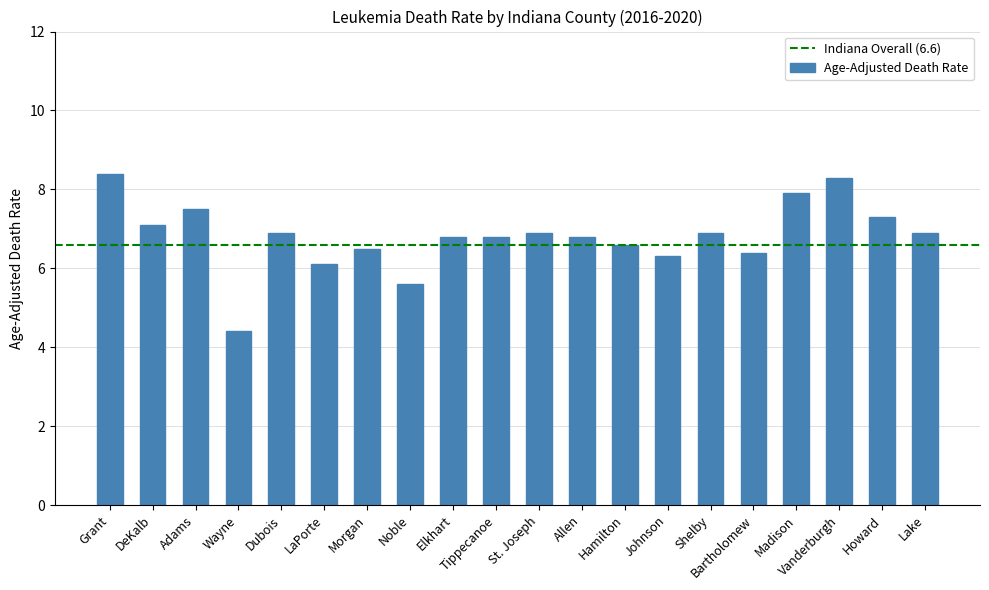

Reading left to right, what are all the values shown in this chart?

Grant=8.4	DeKalb=7.1	Adams=7.5	Wayne=4.4	Dubois=6.9	LaPorte=6.1	Morgan=6.5	Noble=5.6	Elkhart=6.8	Tippecanoe=6.8	St. Joseph=6.9	Allen=6.8	Hamilton=6.6	Johnson=6.3	Shelby=6.9	Bartholomew=6.4	Madison=7.9	Vanderburgh=8.3	Howard=7.3	Lake=6.9